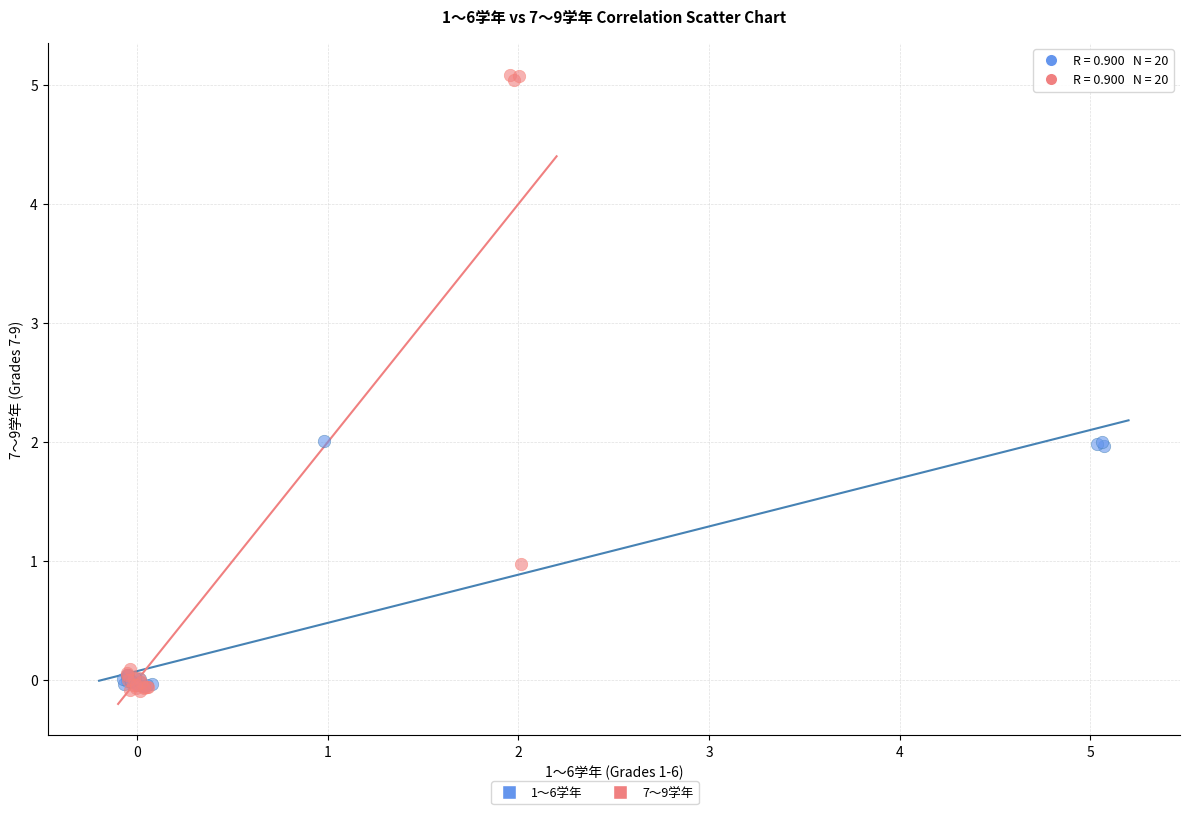

Which series contains the highest Y value?

7～9学年